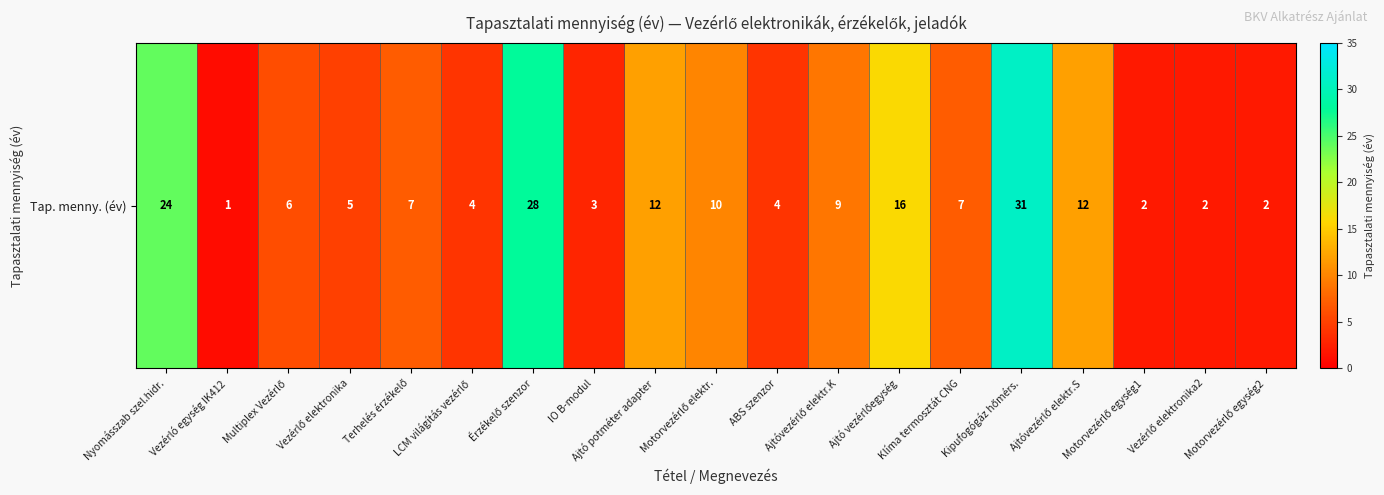

True or false: the data shows 5 at Vezérlő elektronika.

True